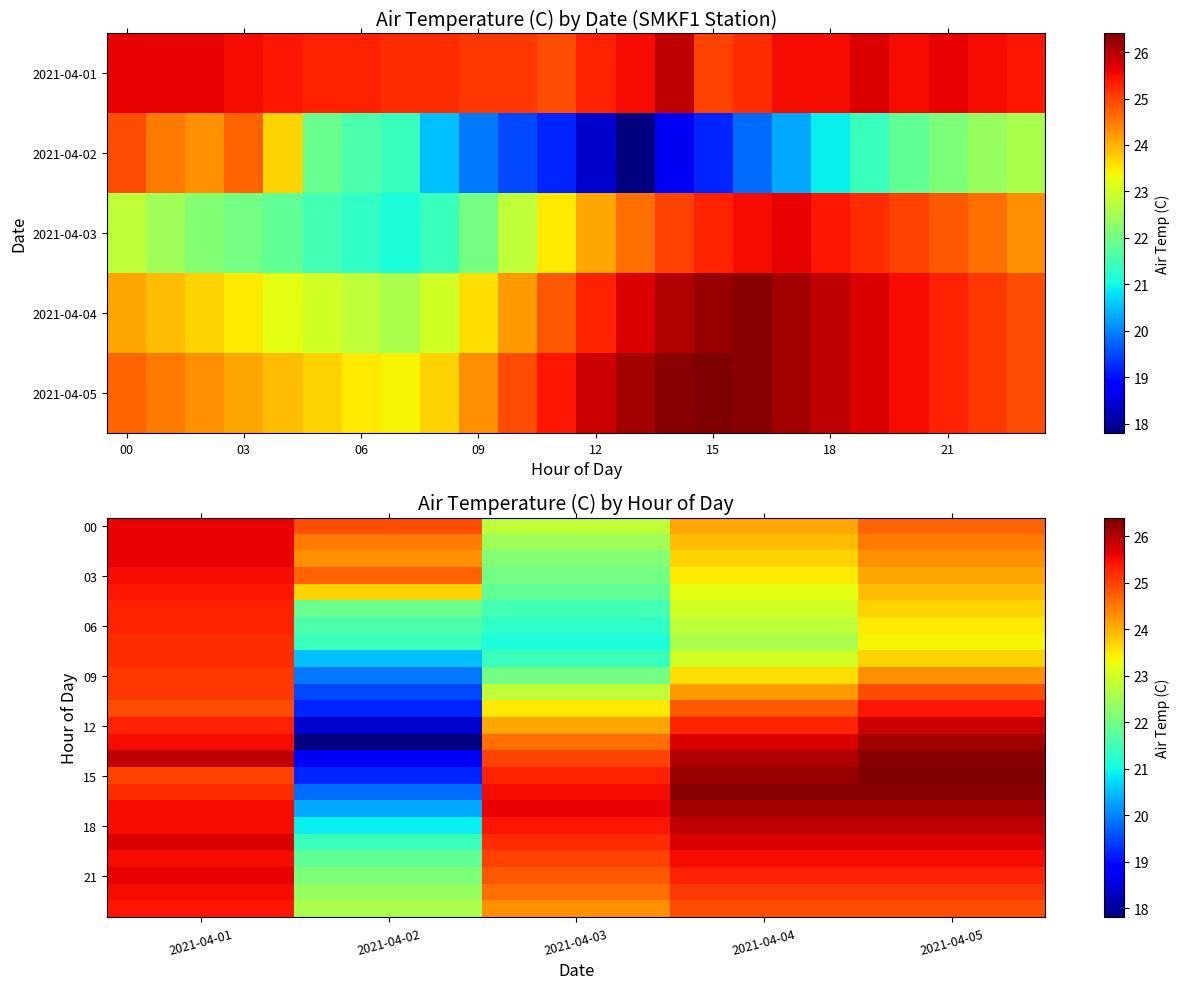

Count the number of data series in this chart.

24